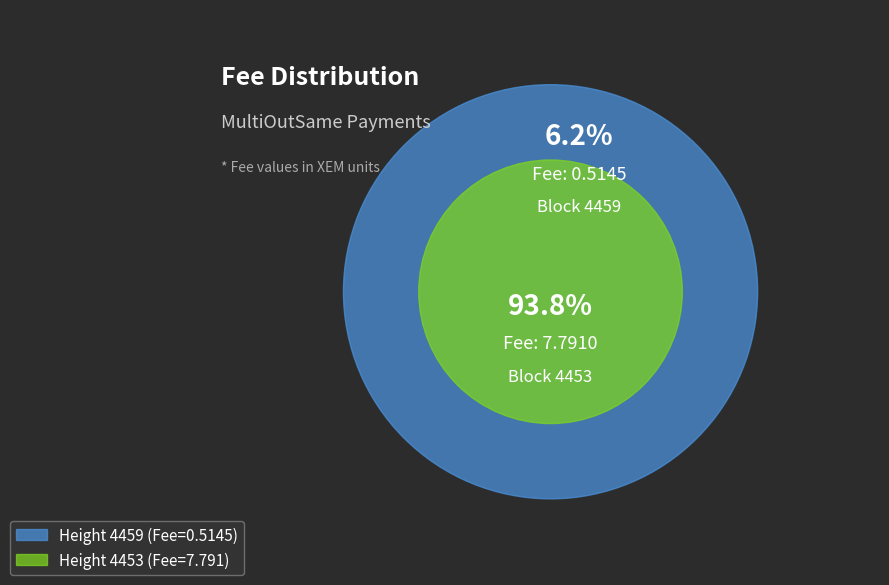

To the nearest percent, what portion does 4453 represent?

94%